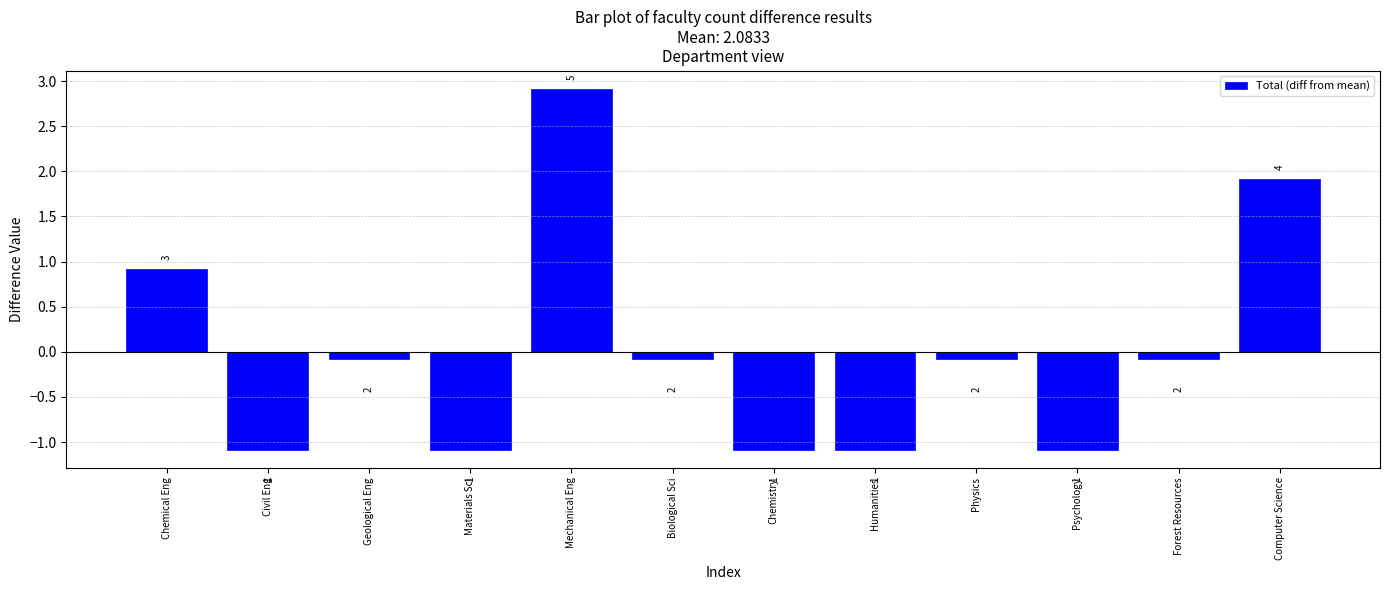

What is the minimum value shown in the chart?

-1.1